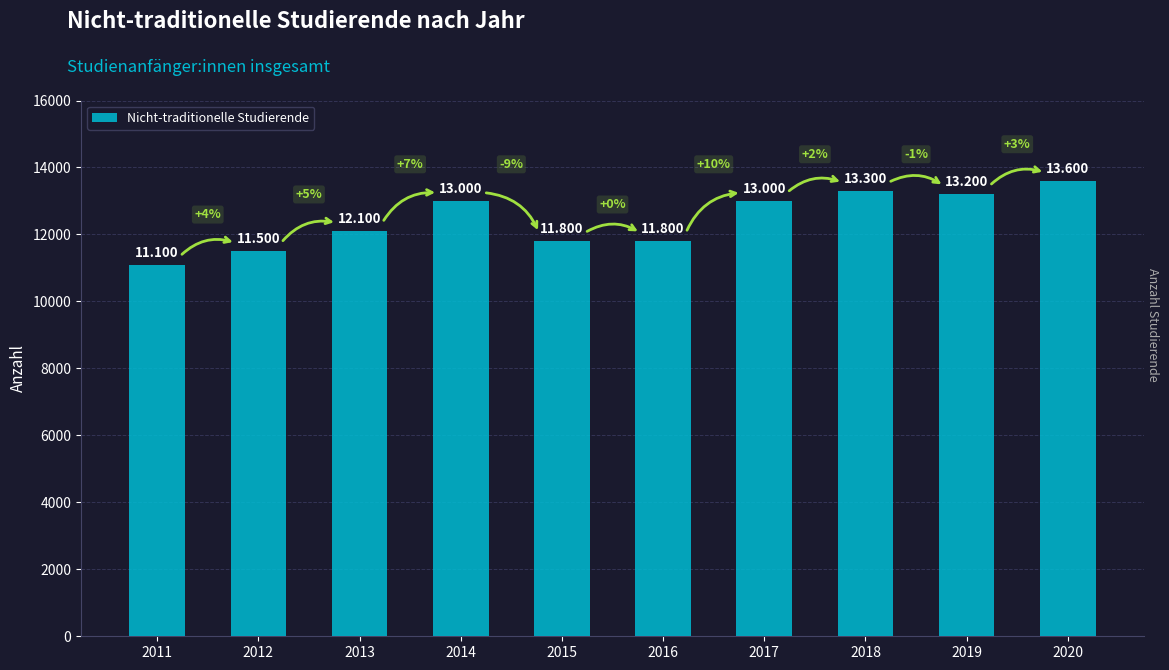

Reading left to right, what are all the values shown in this chart?

2011=11100	2012=11500	2013=12100	2014=13000	2015=11800	2016=11800	2017=13000	2018=13300	2019=13200	2020=13600